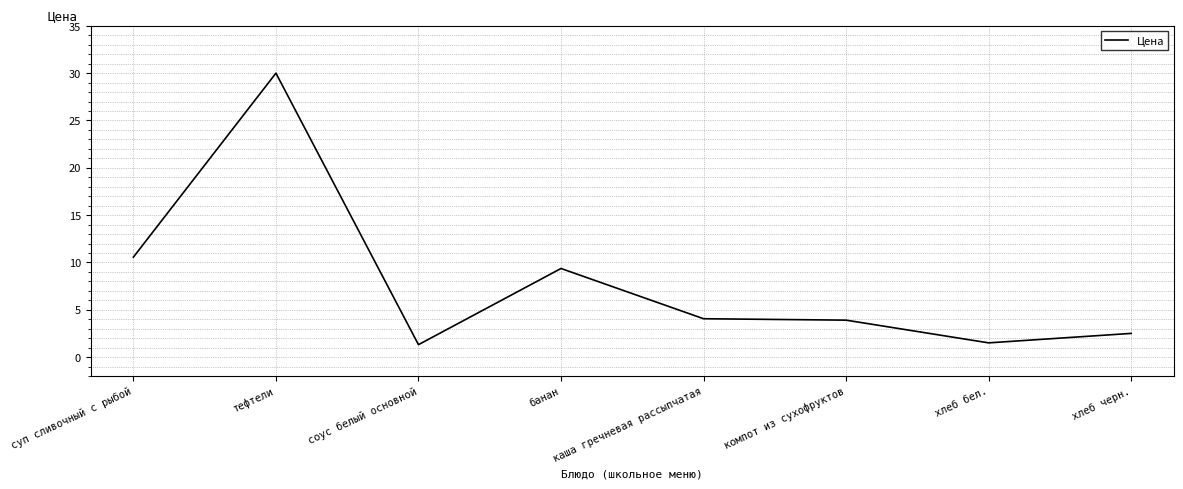

How many distinct data groups are displayed?

1